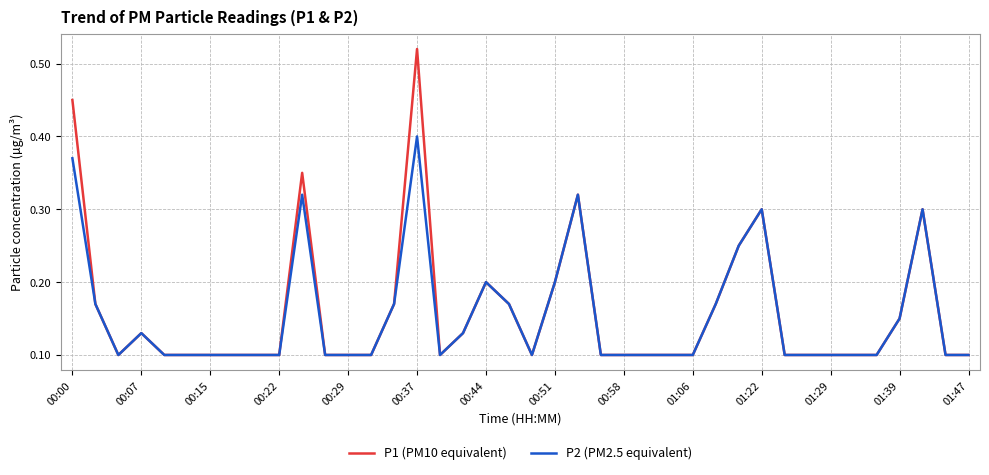

Which series has the largest range (max minus min)?

P1 (PM10 equivalent)